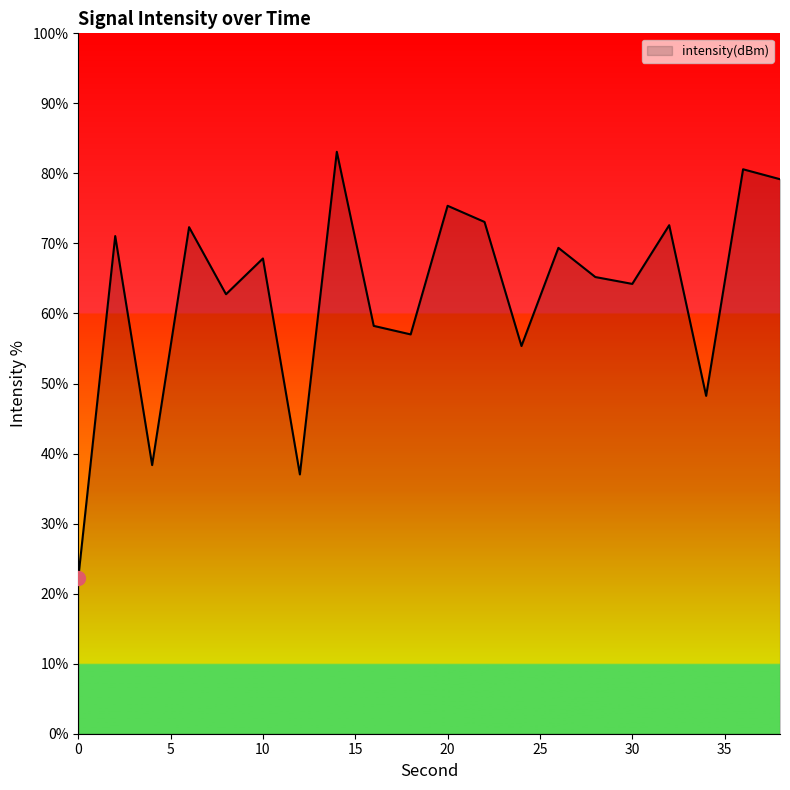

How many values are below 67?

10